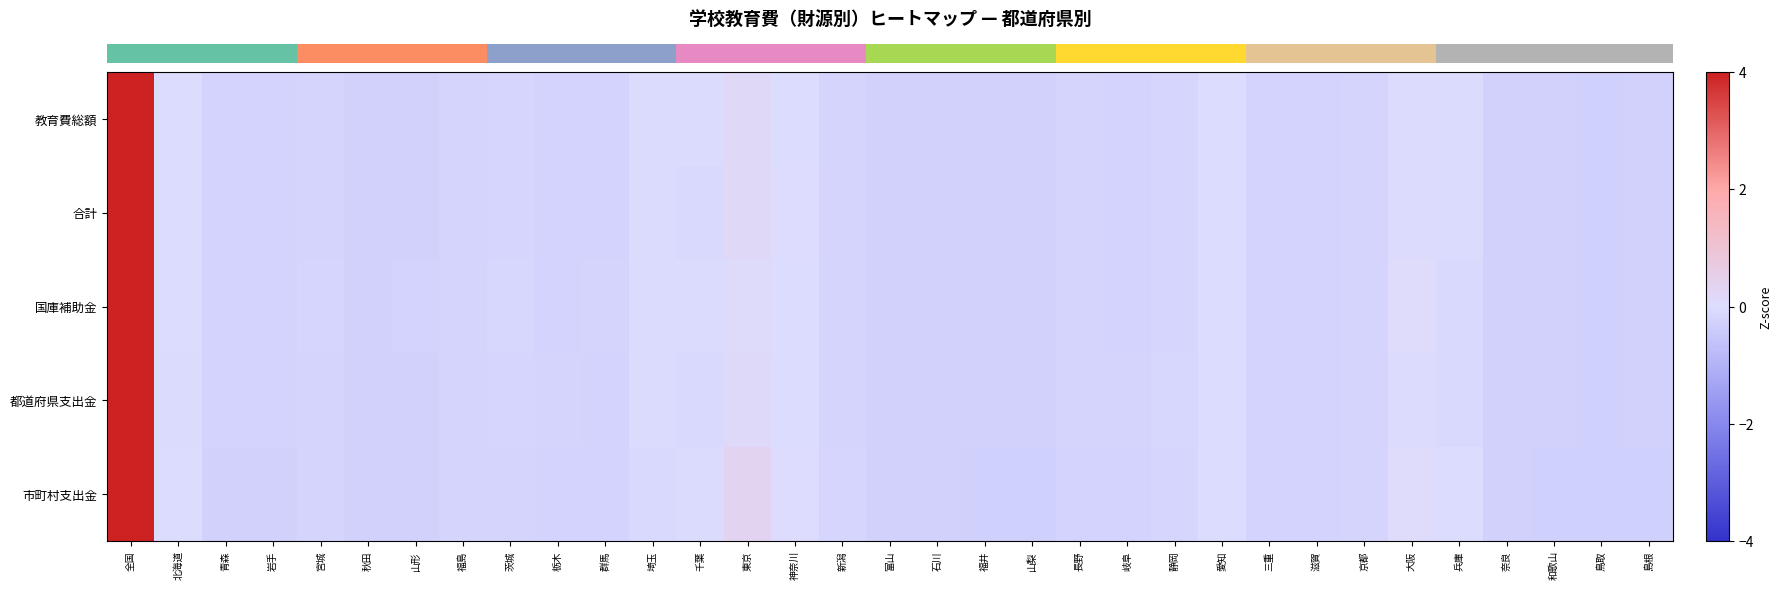

What is the total value across all series at 福井?

-1.4